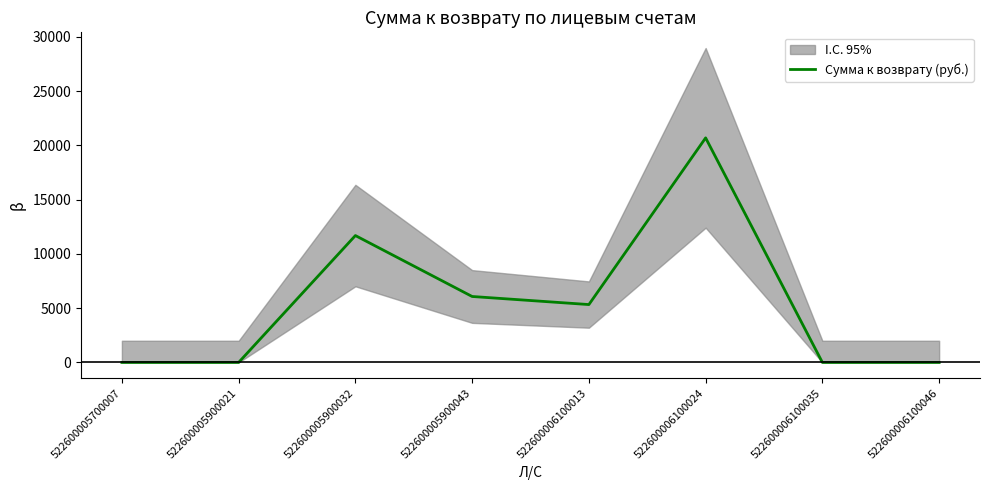

Does the chart display data point markers on the line(s)?

No